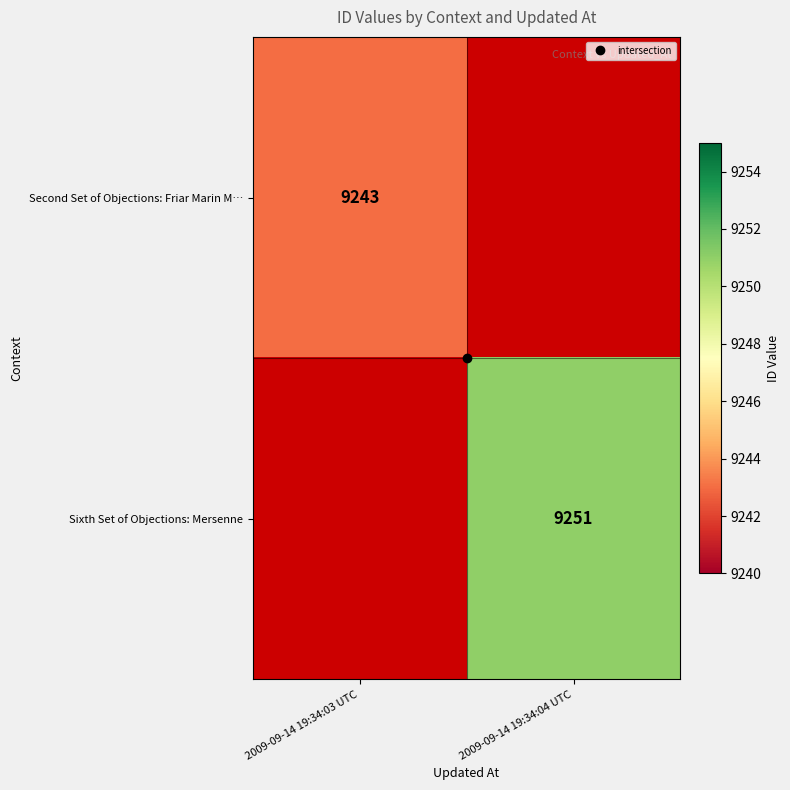

At how many categories does at least one series exceed 9244?

1